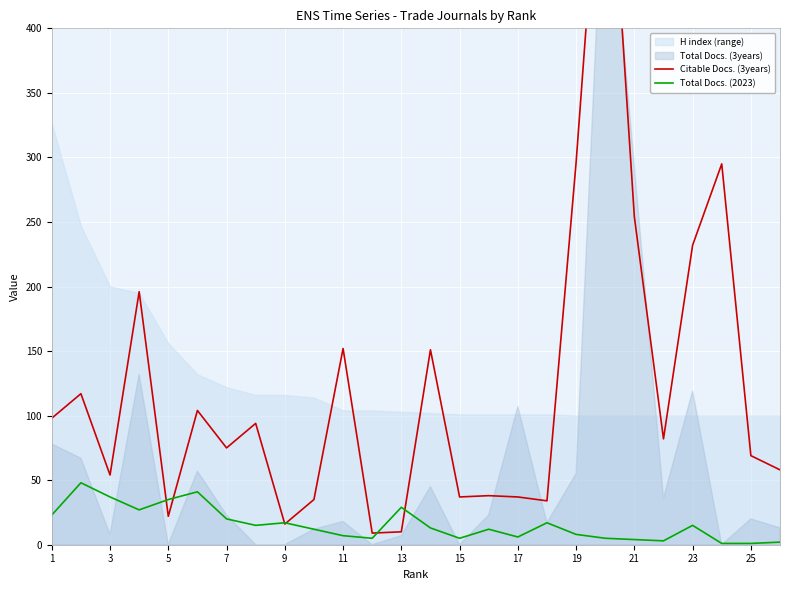

Between 5 and 23, which is larger?

23